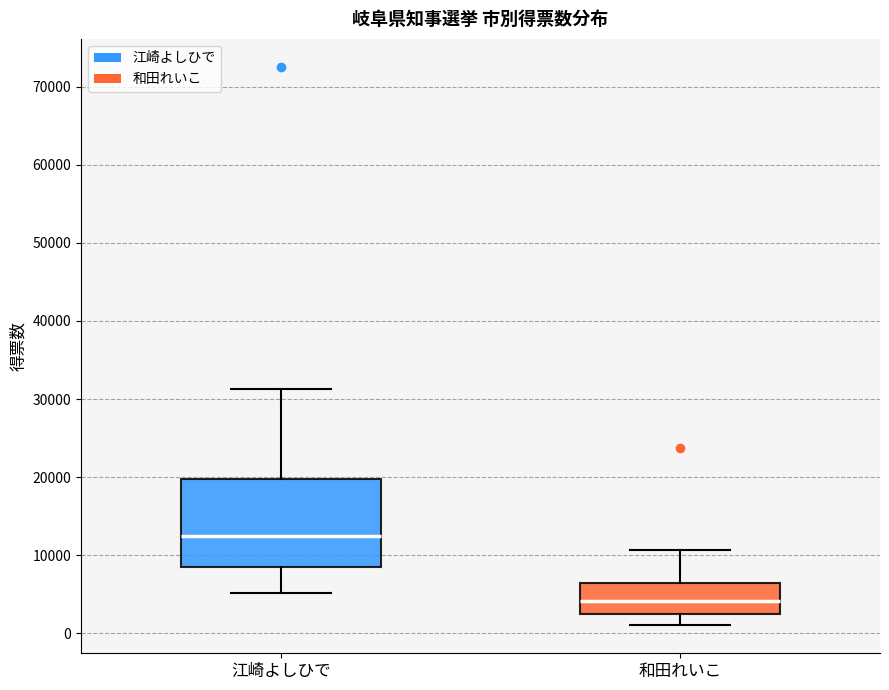

Reading left to right, read every box against the y-axis: the position of its median line, the range the box covers, and the ends of its whiskers. The values are not printed on the chart, so give them approximately, as read against the axis.

江崎よしひで: median 12000, box 9000 to 20000, whiskers 5000 to 31000
和田れいこ: median 4000, box 3000 to 6000, whiskers 1000 to 11000